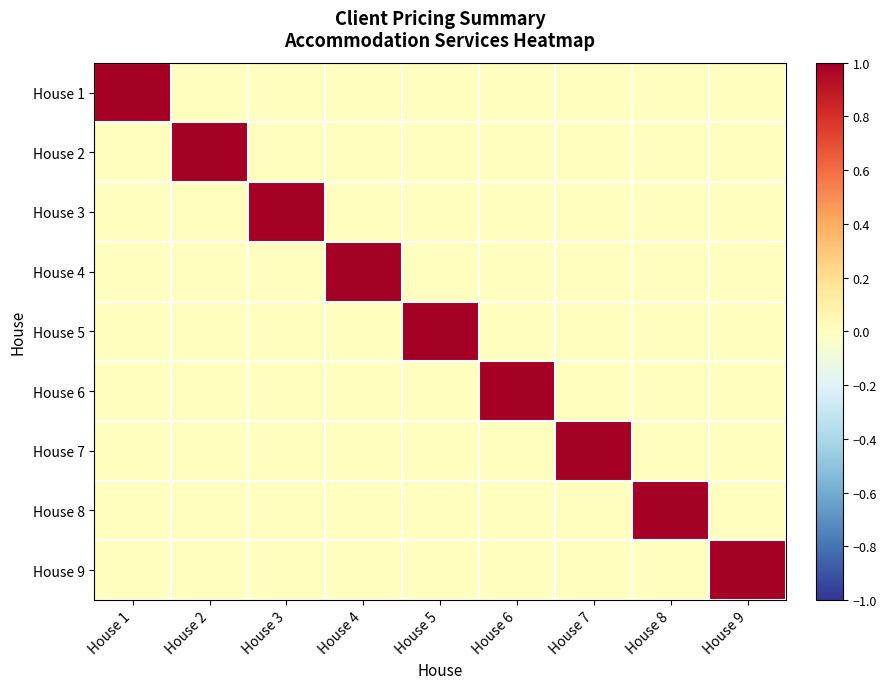

At which category is the sum across all series the highest?

House 1